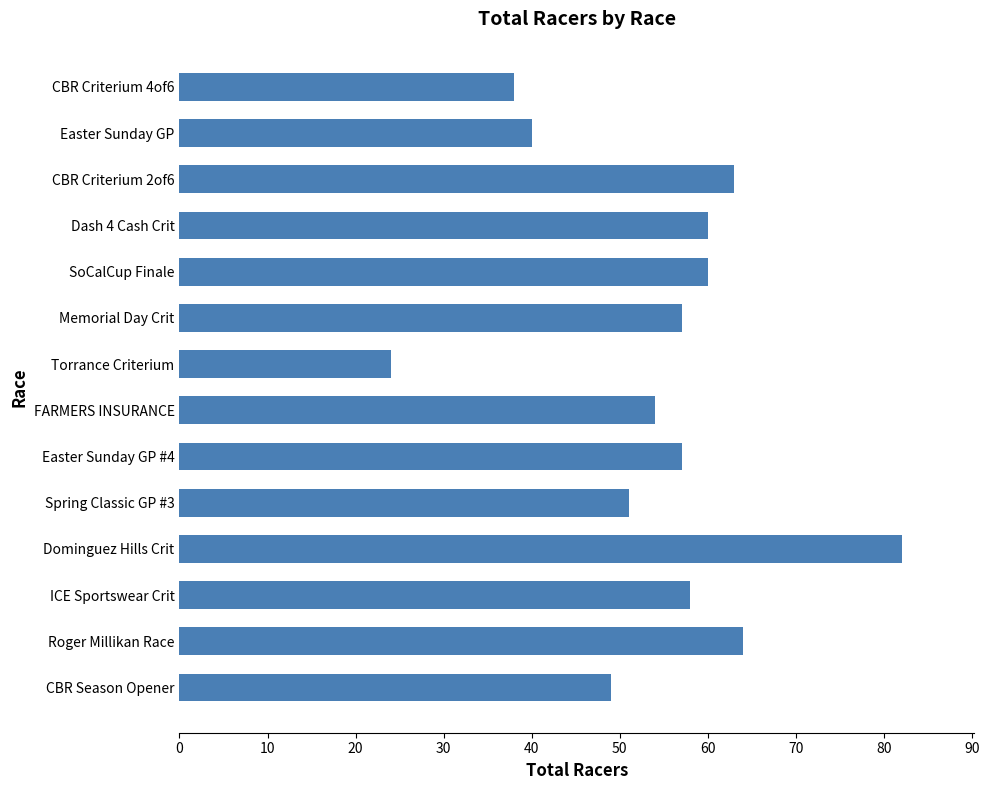

Reading bottom to top, list all the values displayed in this chart.

49	64	58	82	51	57	54	24	57	60	60	63	40	38